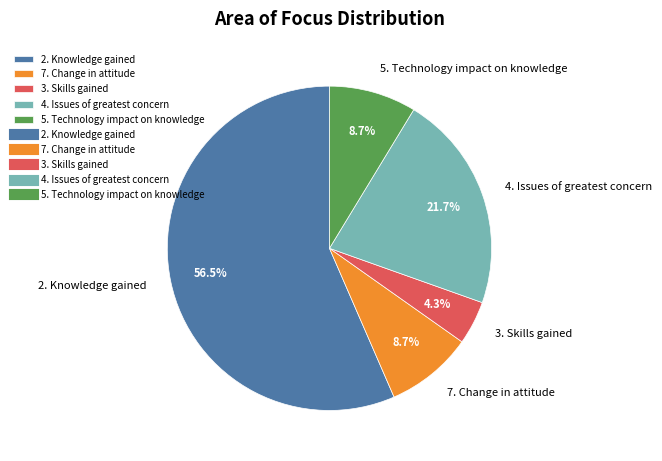

To the nearest percent, what portion does 4. Issues of greatest concern represent?

22%